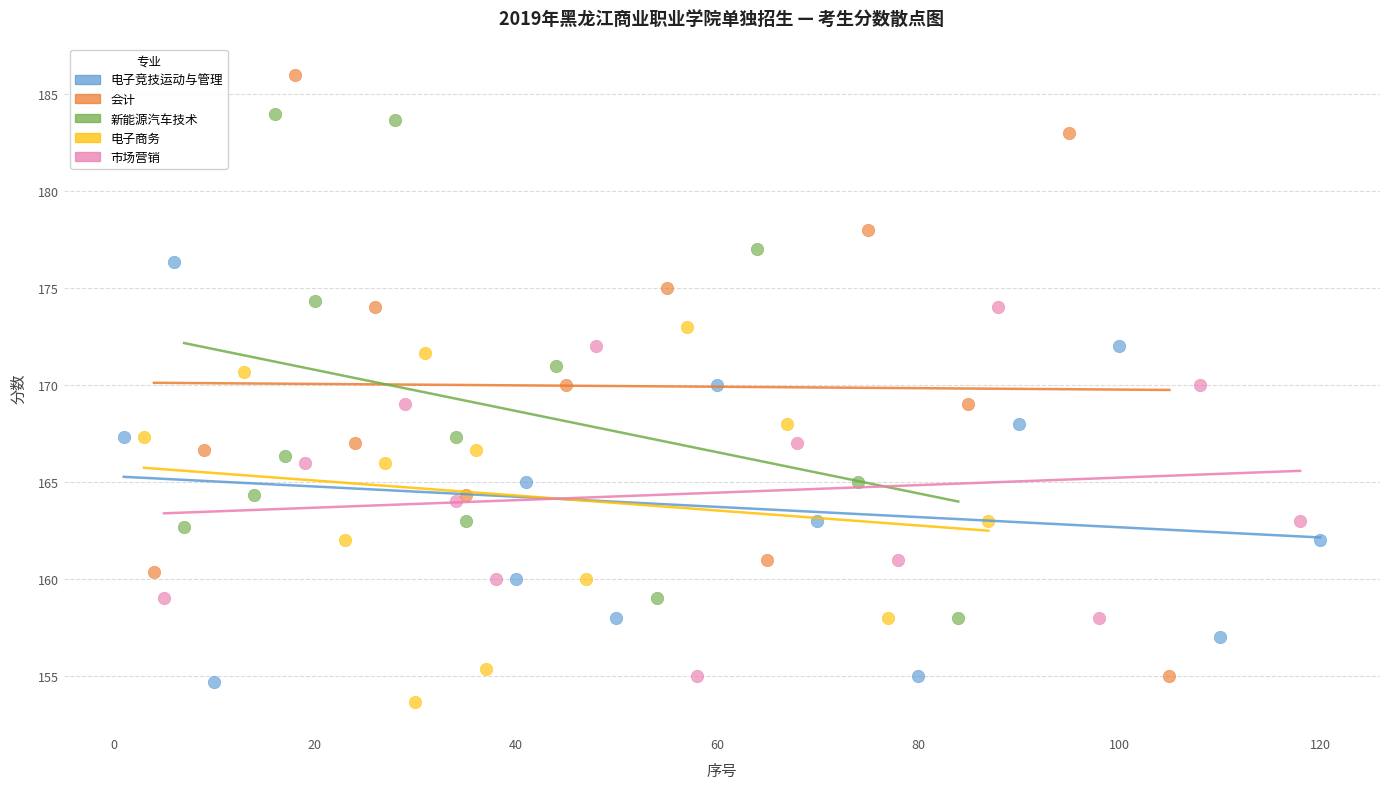

Which series reaches the maximum Y coordinate?

会计